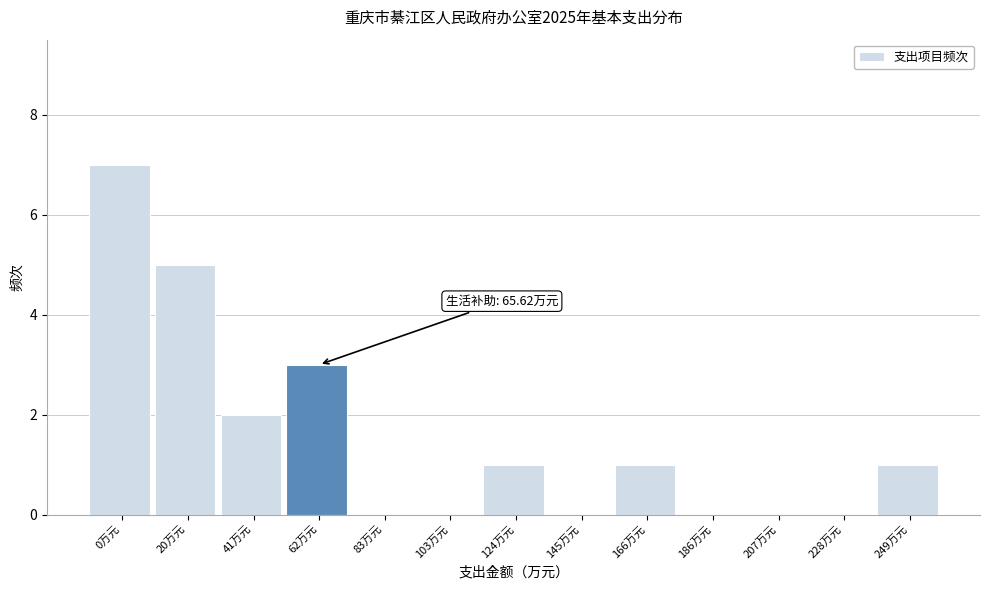

Reading left to right, extract all data points from this chart.

0万元=7	20万元=5	41万元=2	62万元=3	83万元=0	103万元=0	124万元=1	145万元=0	166万元=1	186万元=0	207万元=0	228万元=0	249万元=1